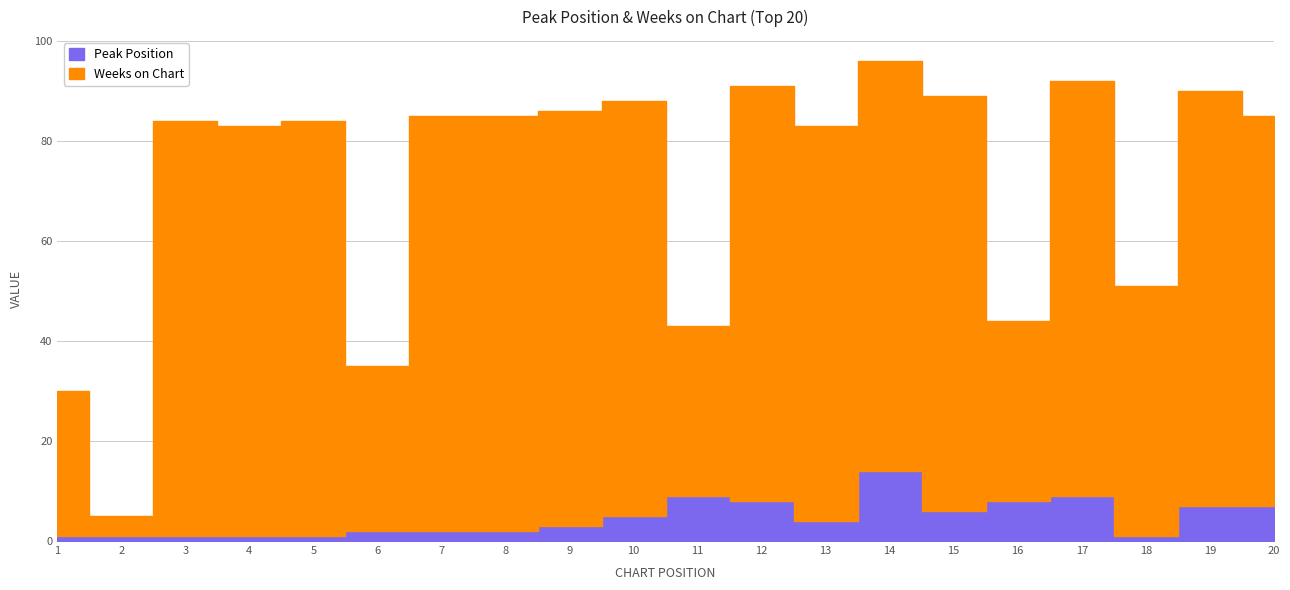

True or false: Weeks on Chart and Peak Position cross at least once.

False